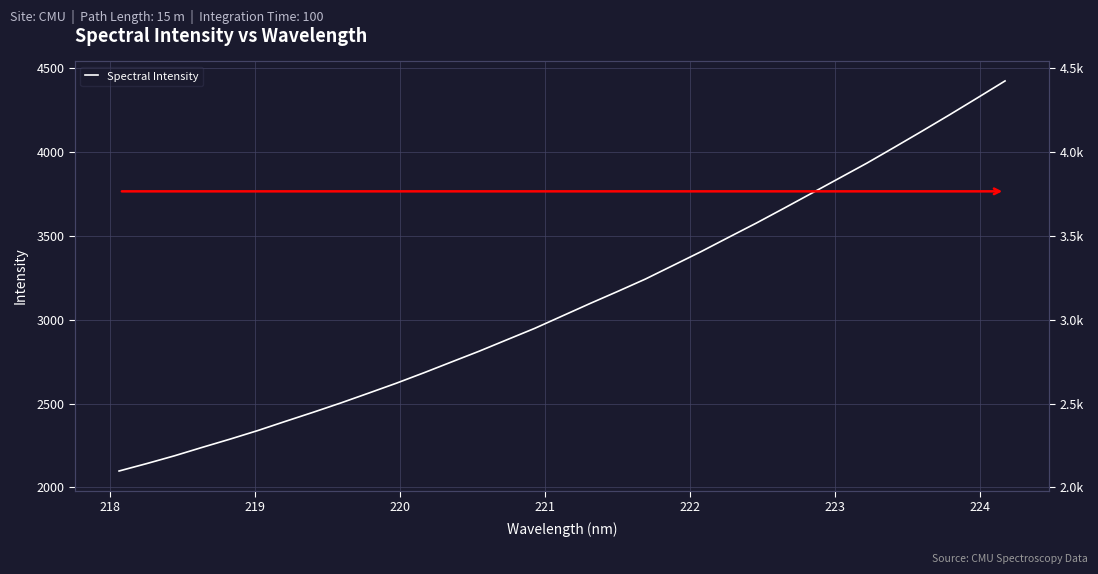

What is the sum of all values?

102539.3